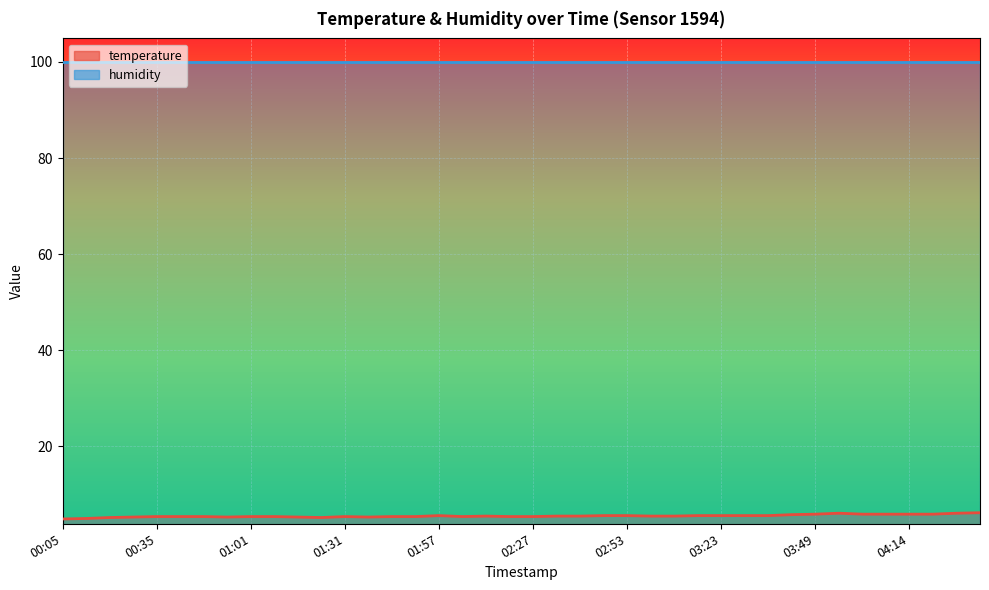

How many categories are shown in the chart?

40